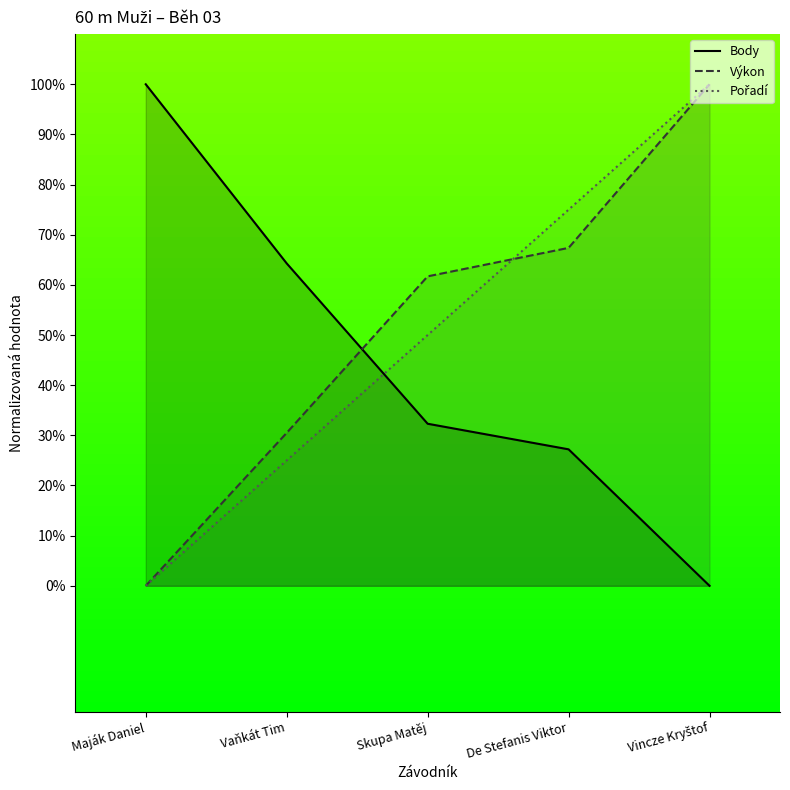

How many intersections are there between Pořadí and Výkon?

1